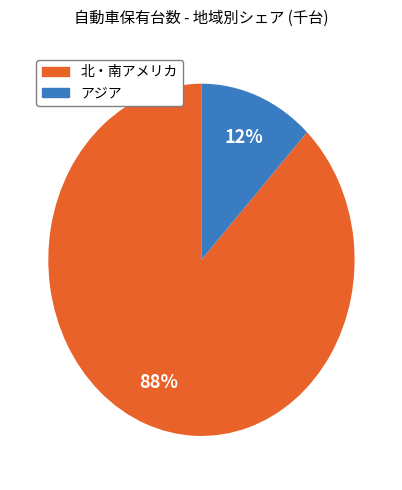

How many segments does this pie chart have?

2